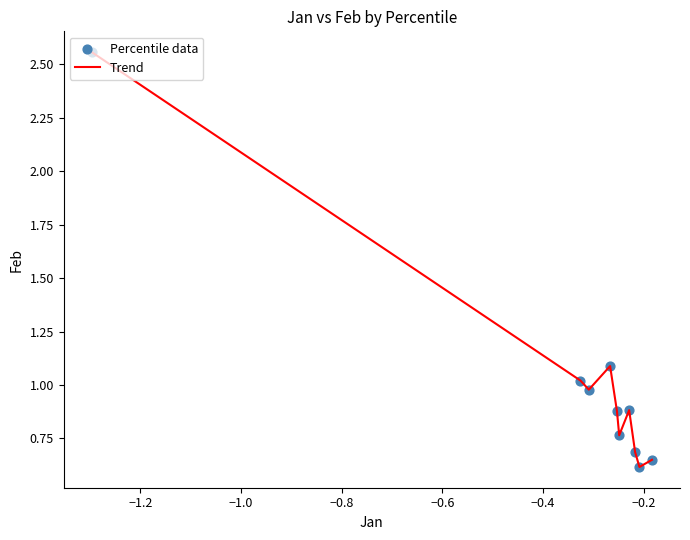

What is the difference between the maximum and minimum values?

1.9